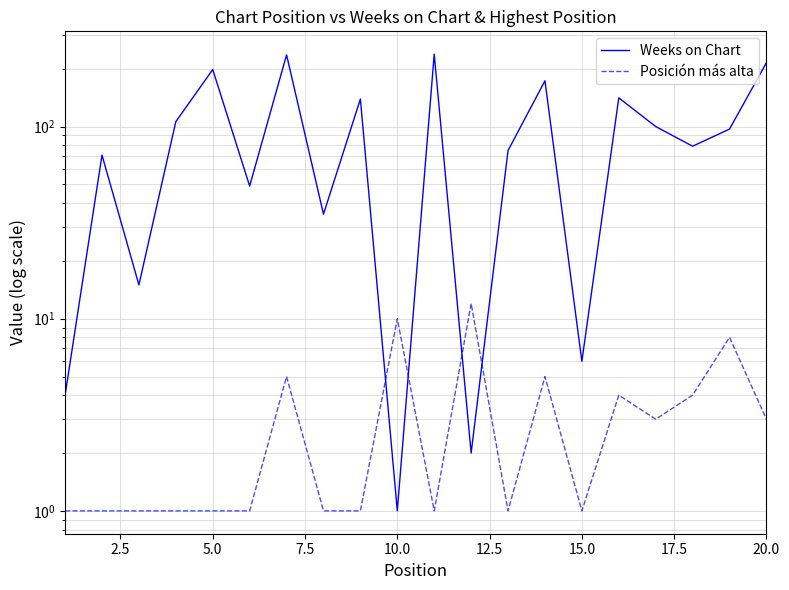

What is the value of the Weeks on Chart point at the 16th from the left?

141